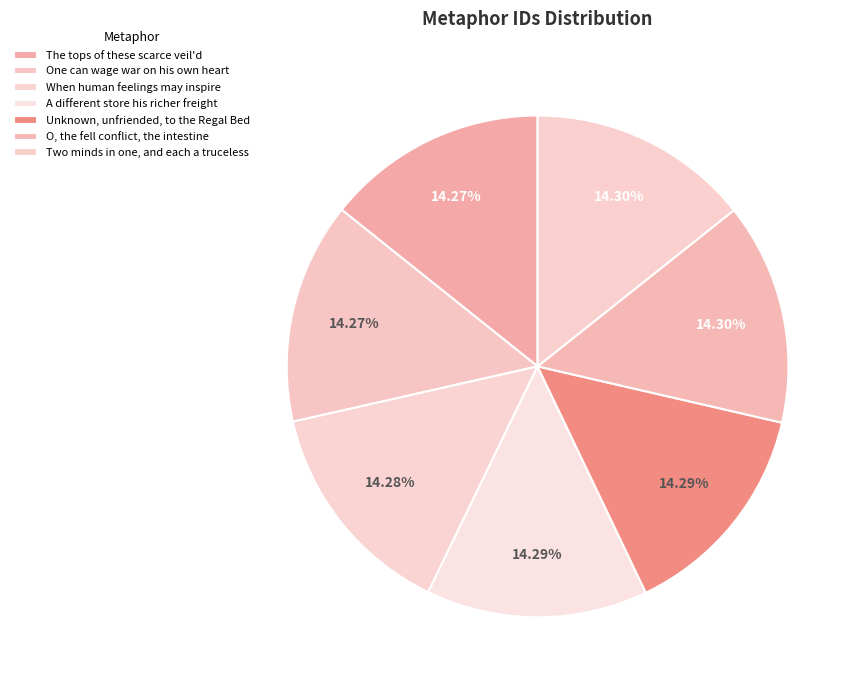

The O, the fell conflict, the intestine slice represents 20% of the pie. True or false?

False